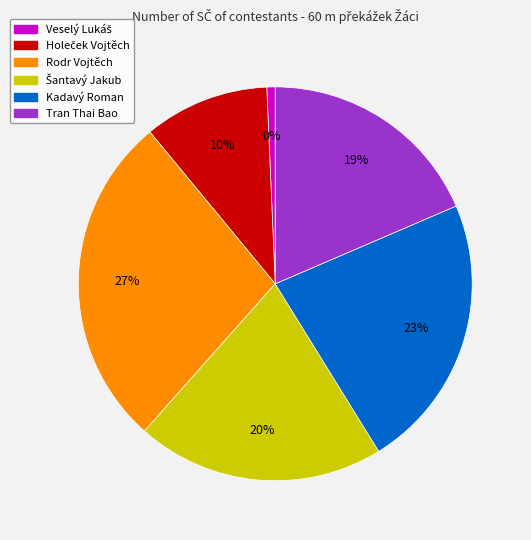

Is it true that Kadavý Roman is 23% of the pie?

True